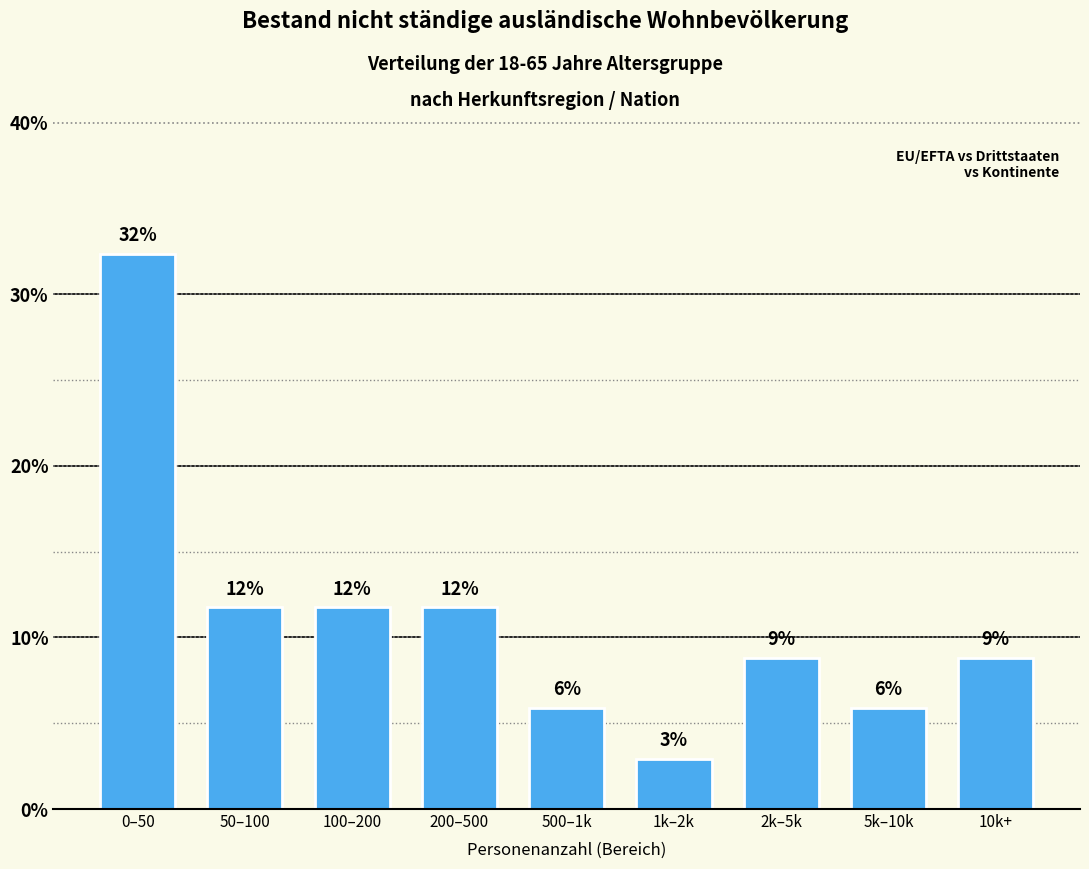

Does the chart contain any negative values?

No